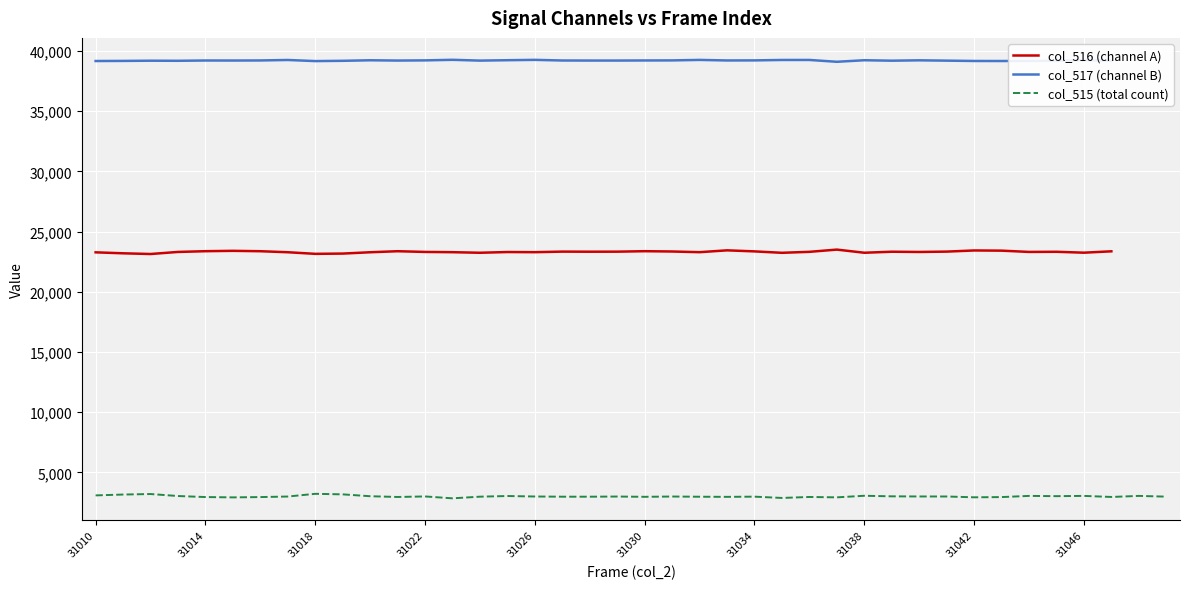

True or false: col_517 has more than 0 interior local peaks.

True